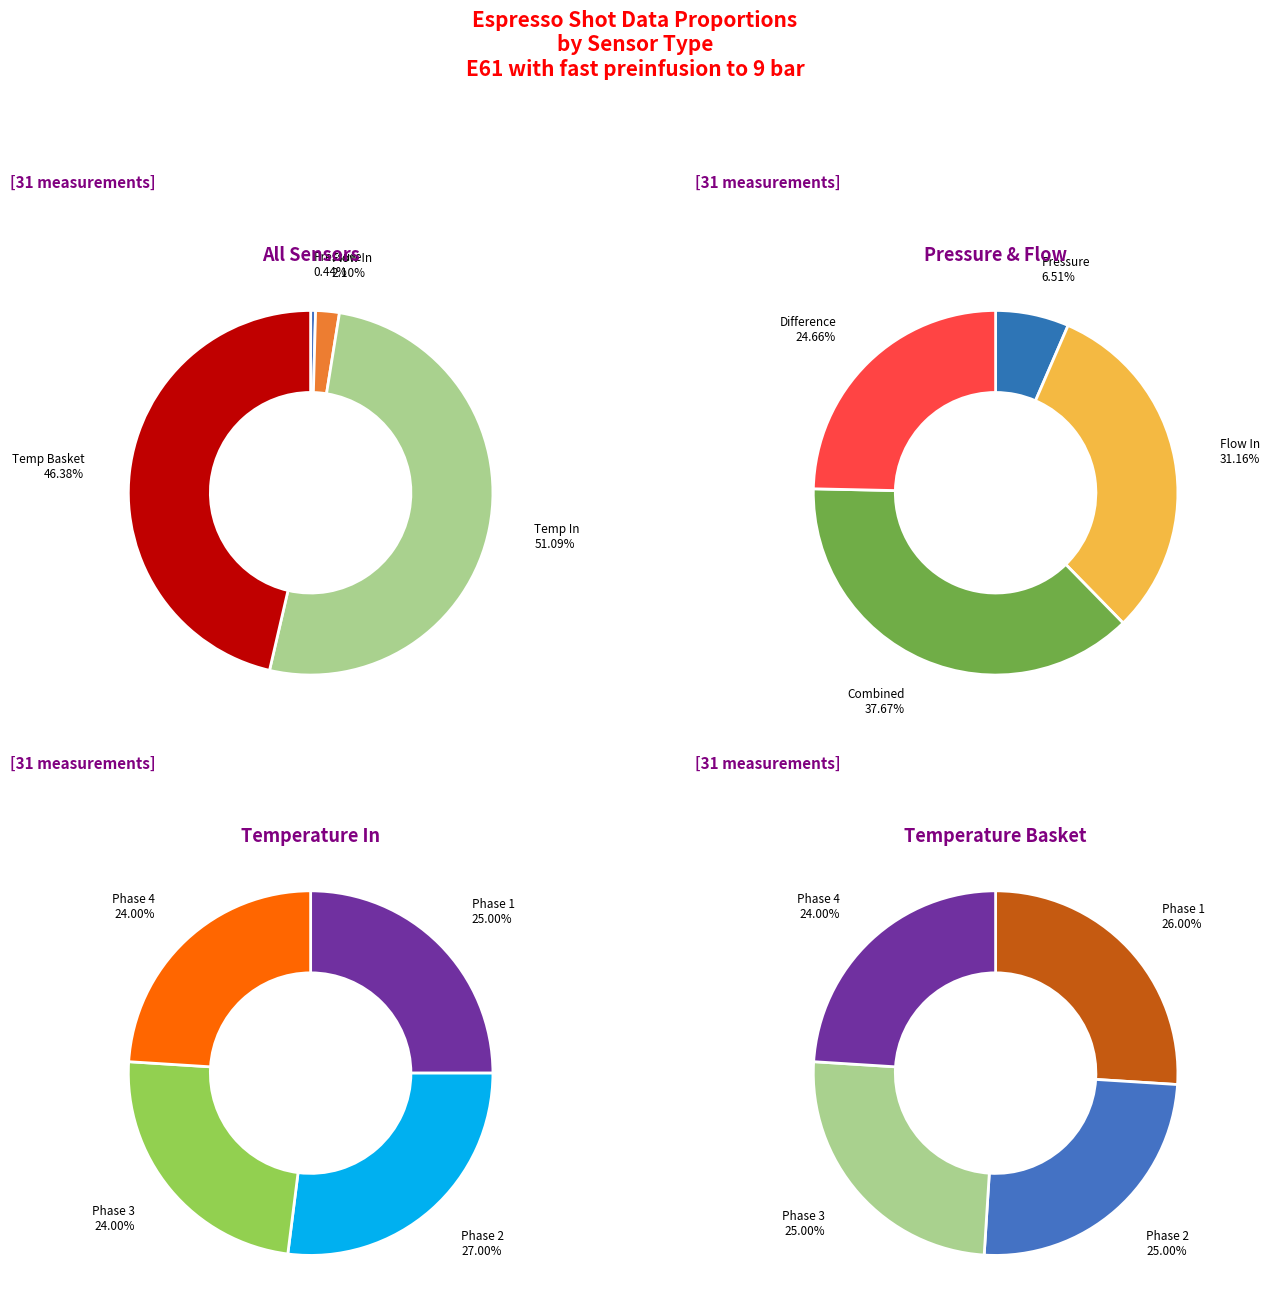

How much of the chart is everything except 0.0?

100.0%